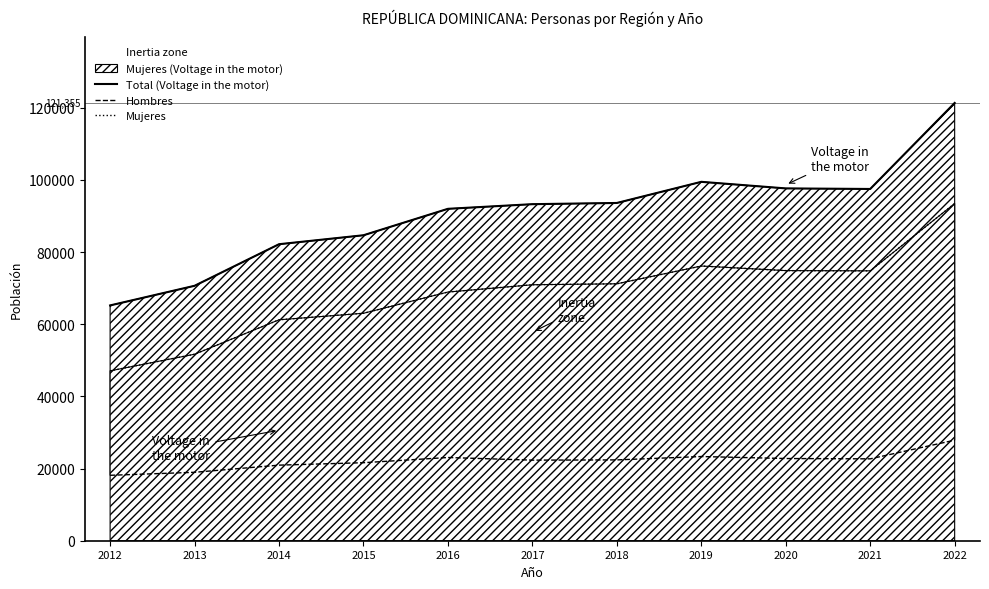

What is the smallest value displayed?

18137